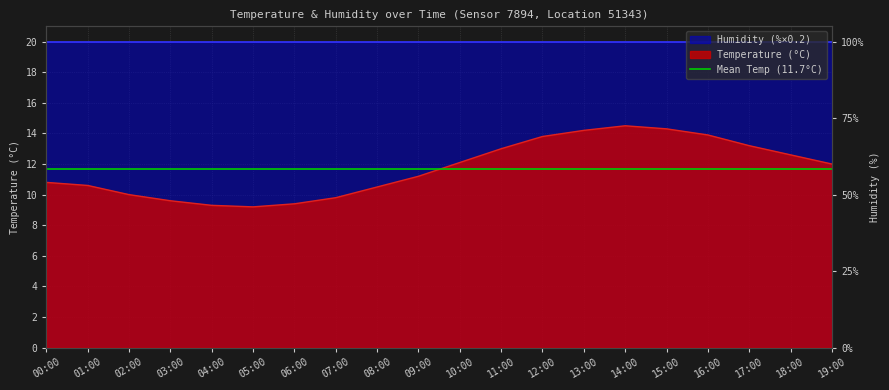

What is the label of the 2nd point from the left?

01:00